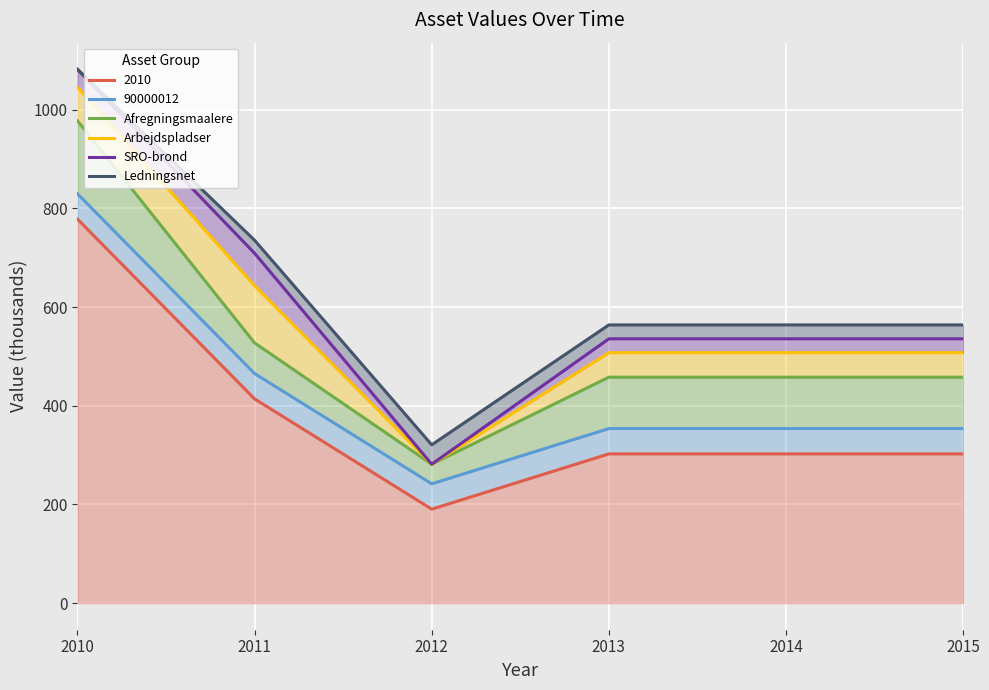

Rank the categories by Arbejdspladser value from highest to lowest.

2010, 2011, 2013, 2014, 2015, 2012